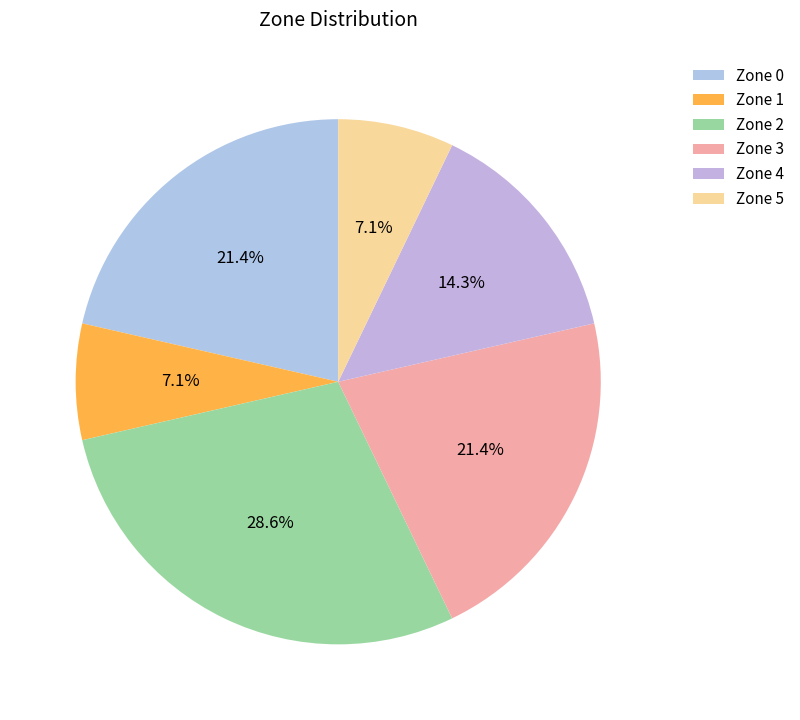

Approximately how many times larger is the value at Zone 0 compared to Zone 1?

3.0